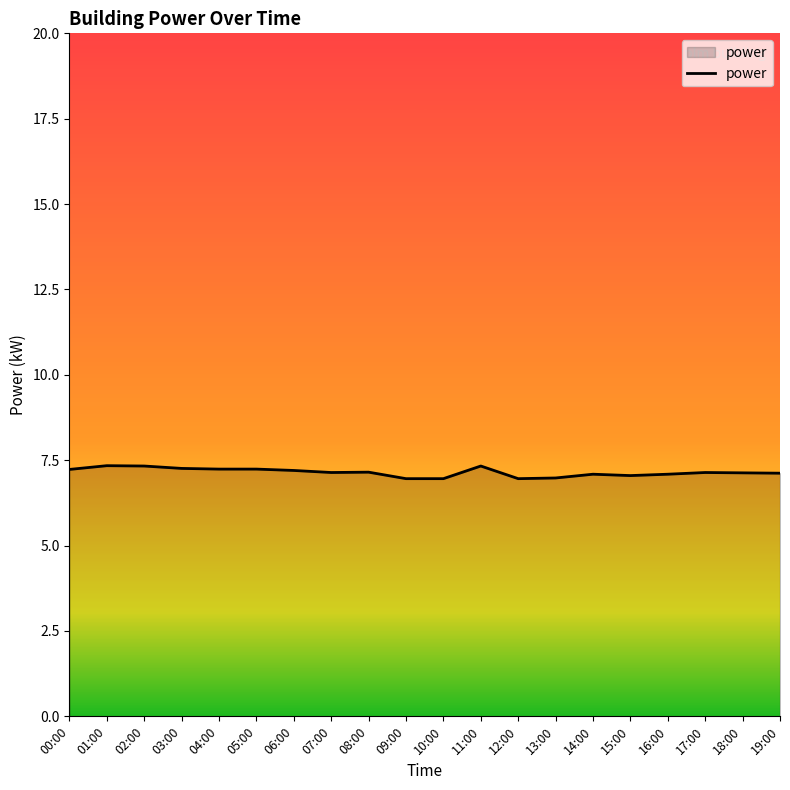

Is it true that the value at 09:00 is 10.8?

False